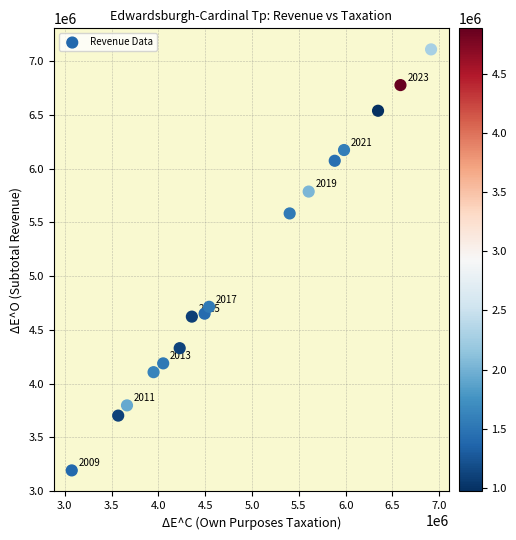

What Y value in the scatter plot is closest to 5150292?

5582578